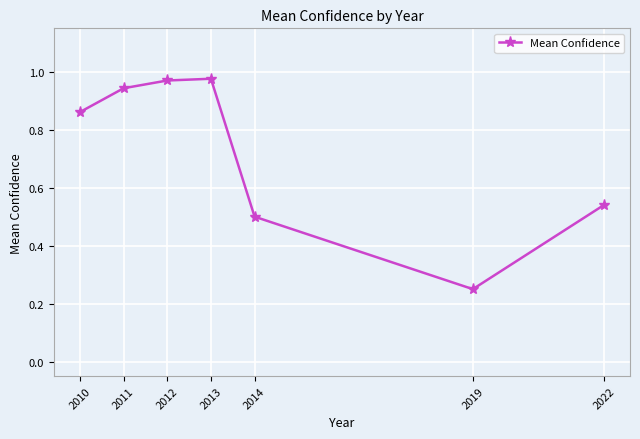

What is the change in value from 2011 to 2019?

-0.7